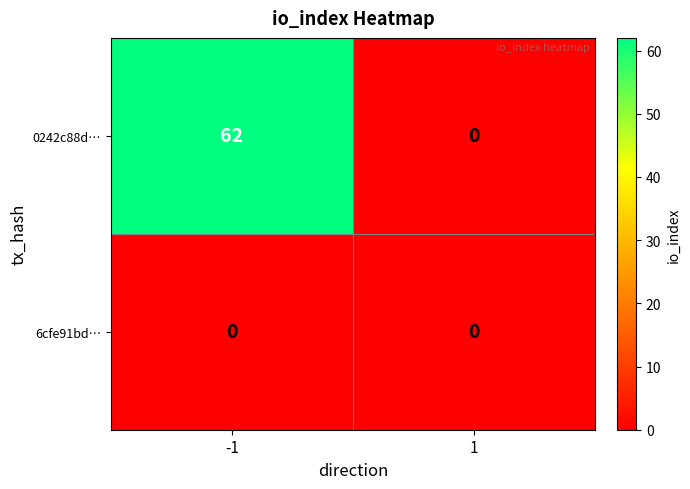

What is the difference between the 0242c88d… values at -1 and 1?

62